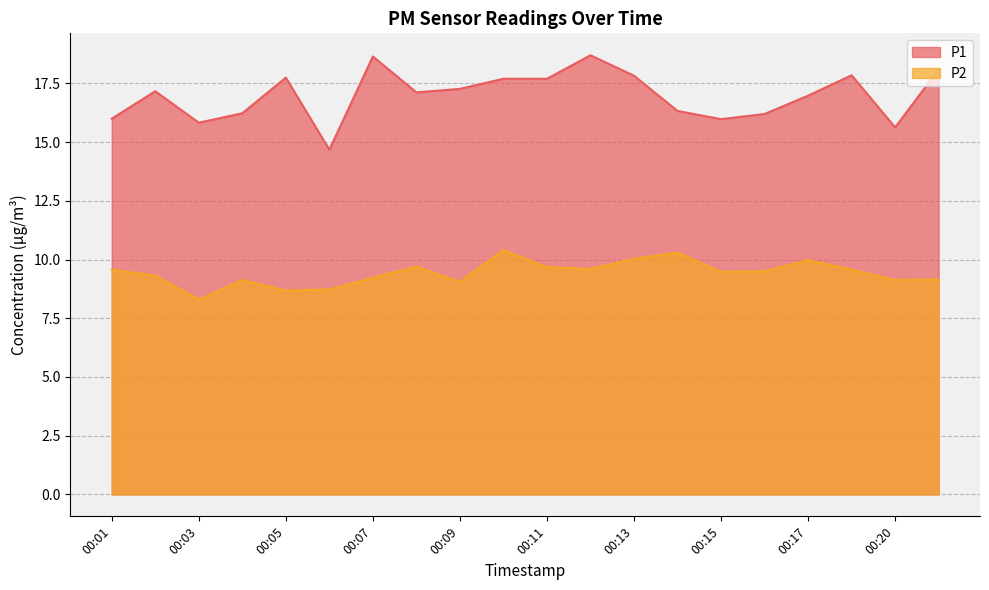

What is the difference between the maximum and minimum values in the P2 series?

2.1